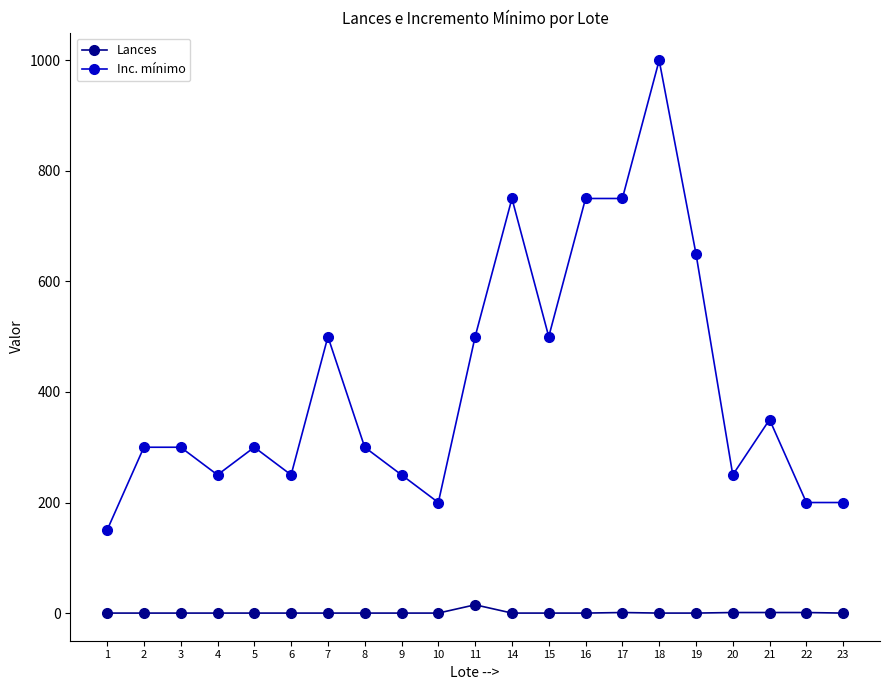

At how many categories does at least one series exceed 911?

1